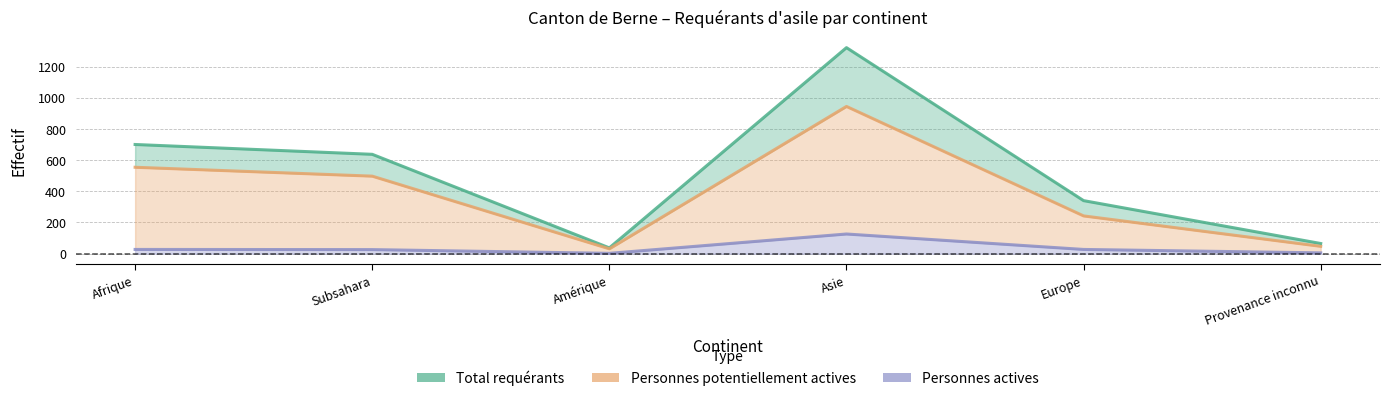

Reading left to right, what are all the values shown in this chart?

Total requérants: 700	637	37	1321	340	65
Personnes potentiellement actives: 554	497	31	944	242	47
Personnes actives: 27	26	2	126	27	5